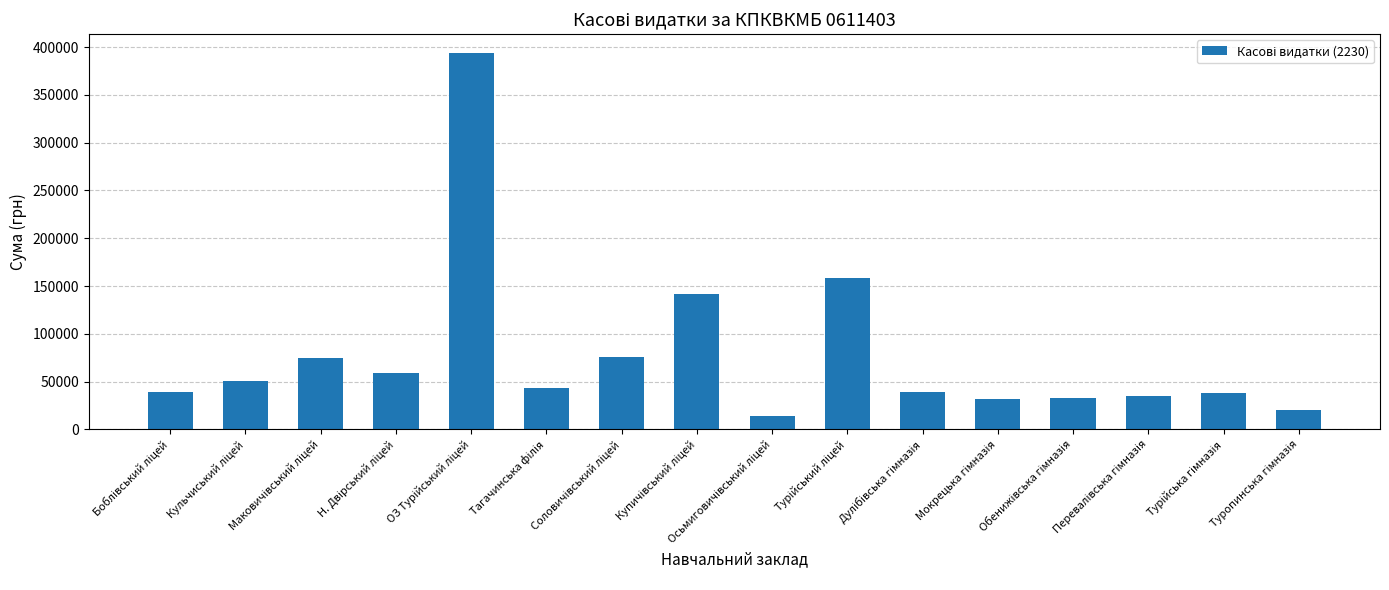

What is the minimum value shown in the chart?

13581.9